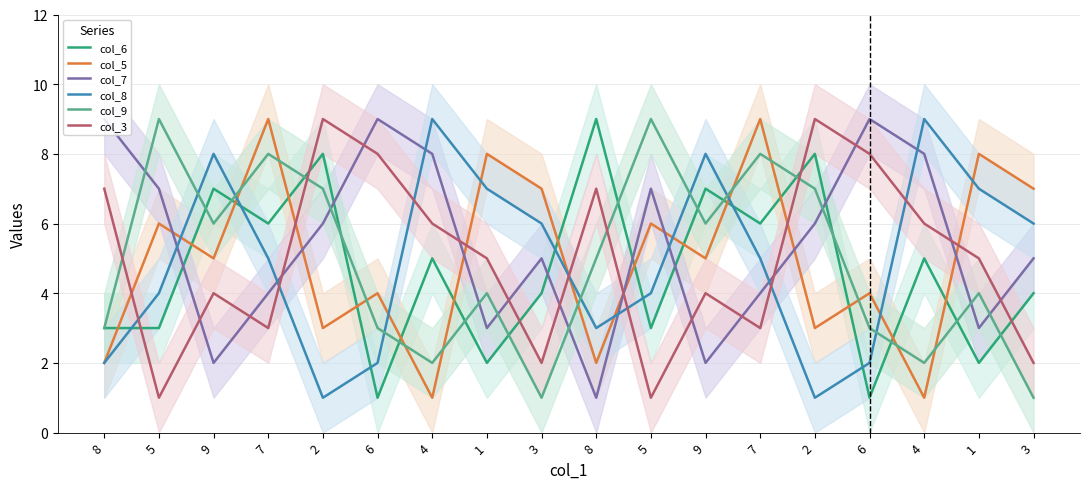

How many data points does each series have?

18